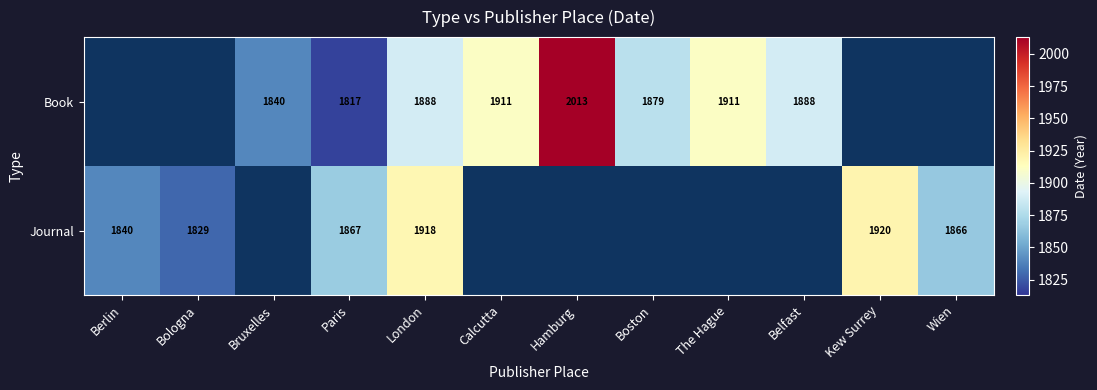

The value of Book at Belfast is 1888. True or false?

True